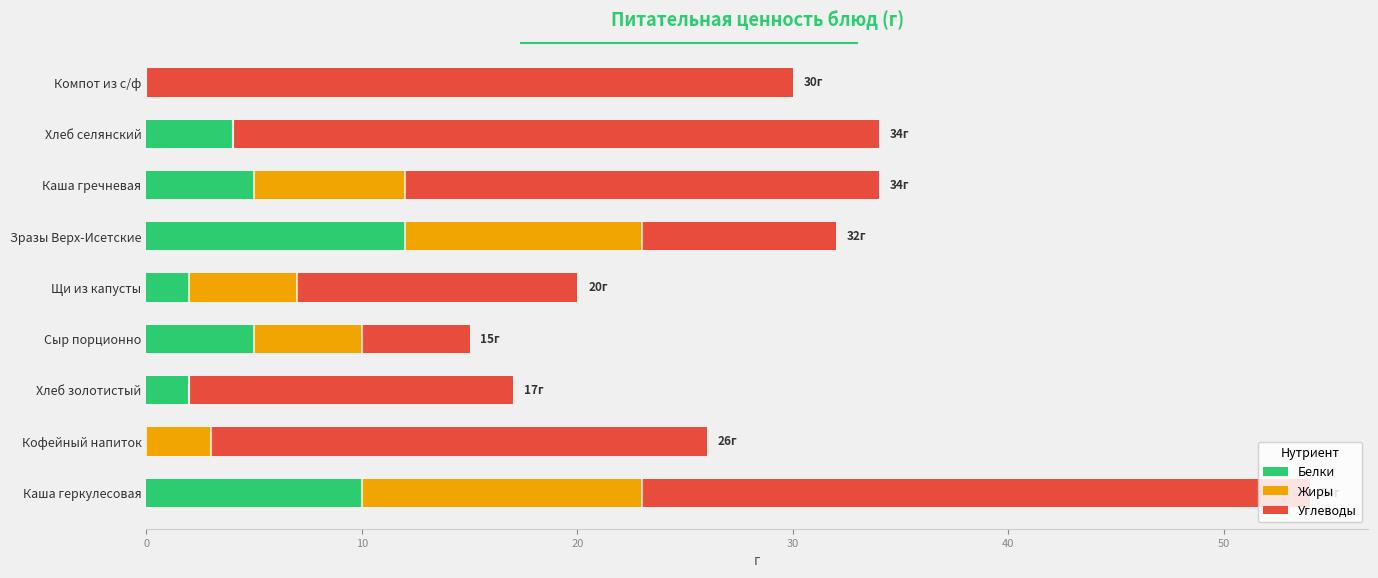

What is the difference between the maximum and minimum values in the Углеводы series?

26